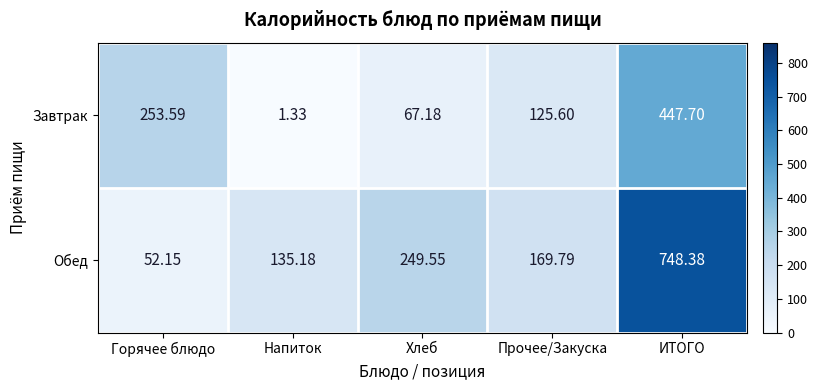

Where does the Обед series first go above 169?

Хлеб